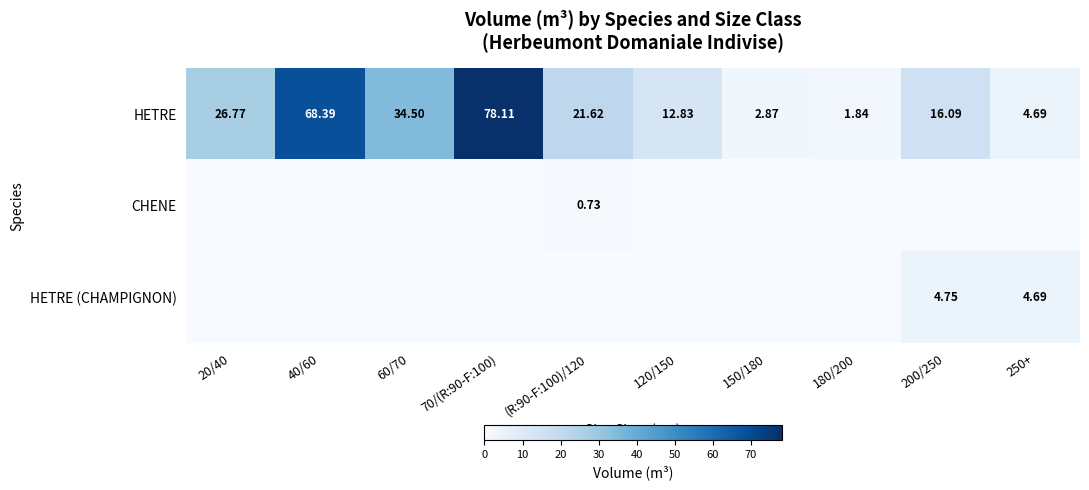

Is the value of HETRE at 180/200 greater than the value of HETRE (CHAMPIGNON) at 250+?

No